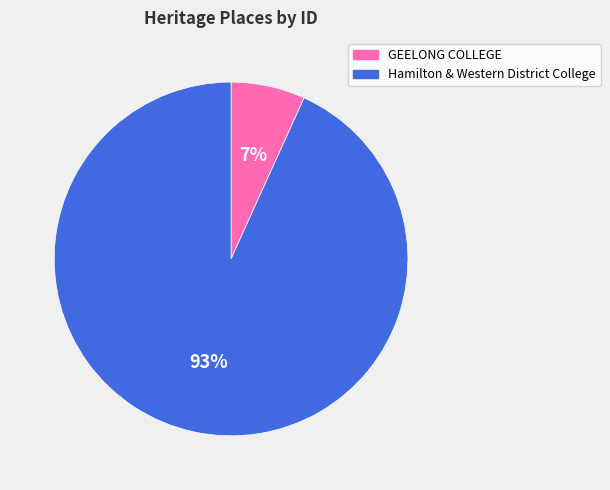

Rank the categories by value from lowest to highest.

GEELONG COLLEGE, Hamilton & Western District College